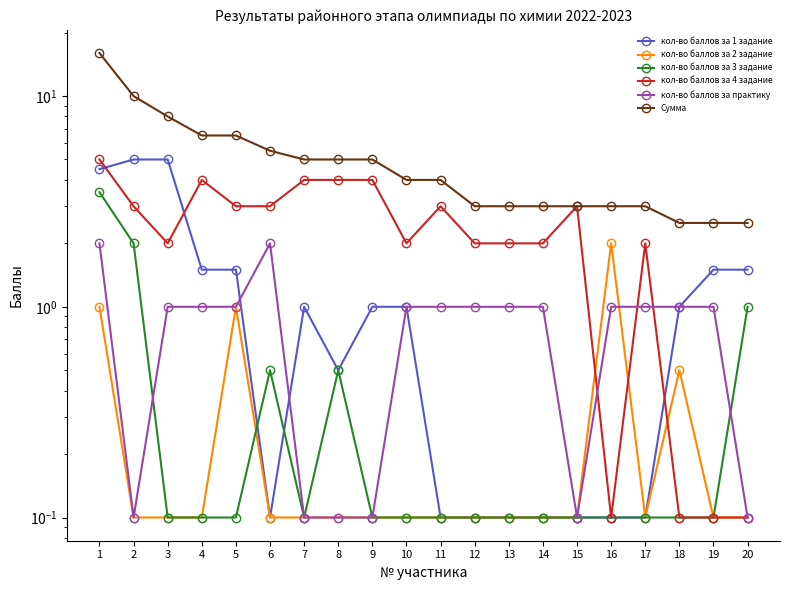

True or false: кол-во баллов за 2 задание has a value of 0.1 at 10.

True